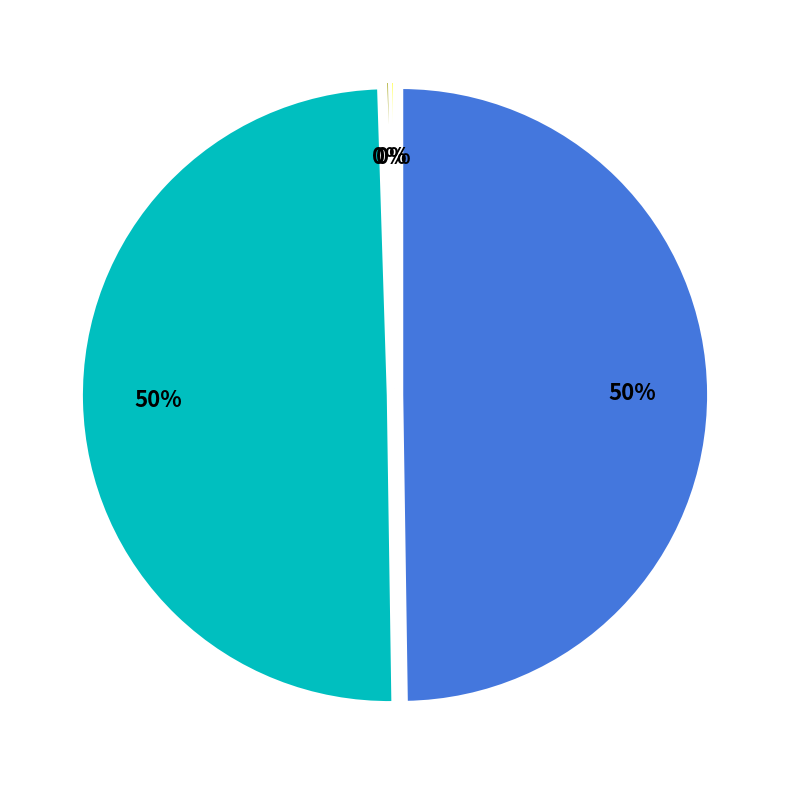

To the nearest percent, what is the average slice percentage?

25%